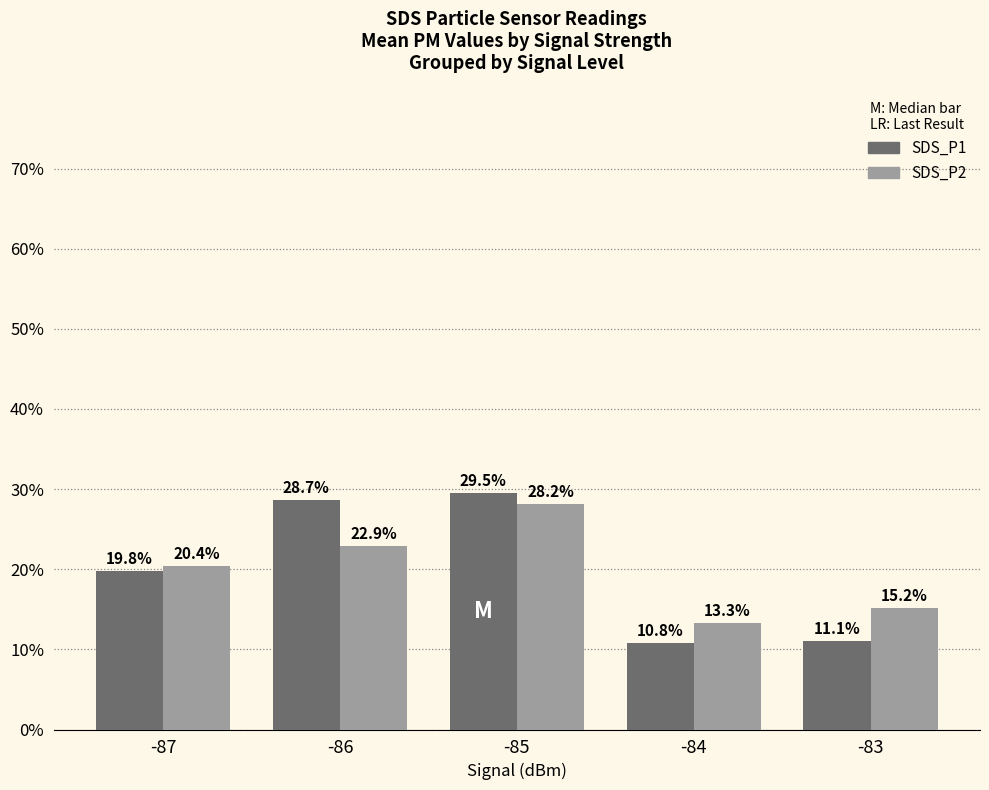

What is the sum of all SDS_P1 values?

99.9